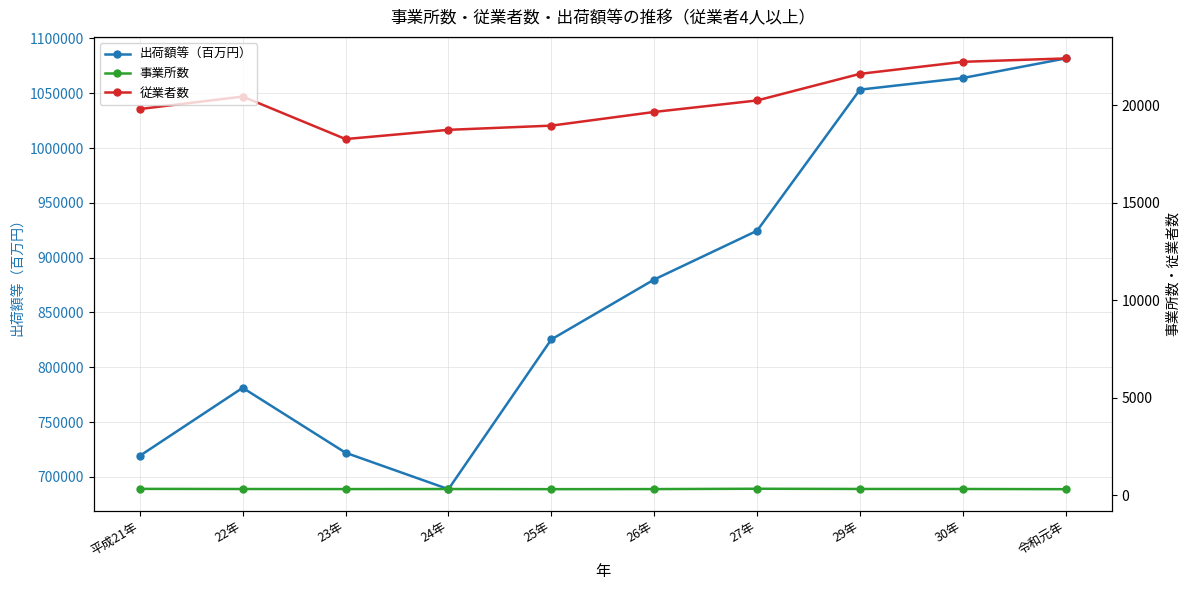

At which label does 事業所数 reach its peak?

27年